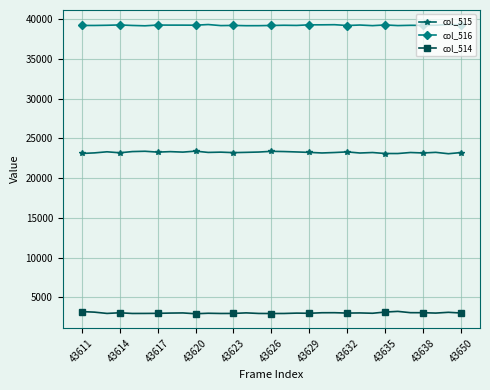

At how many categories does at least one series exceed 14665?

31